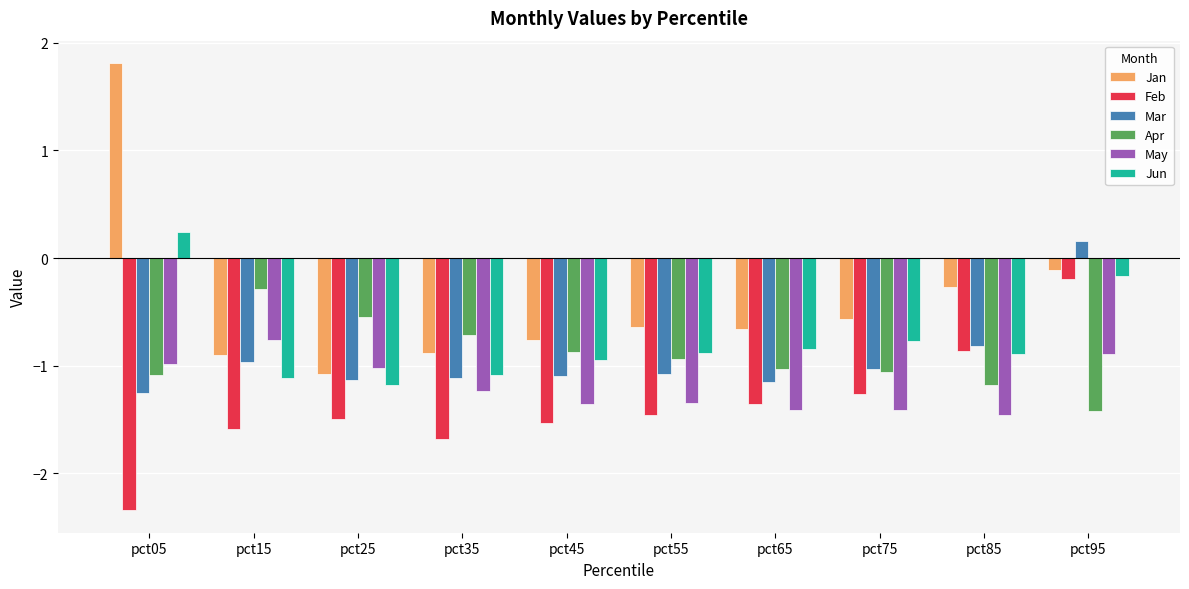

What value does the Feb series have at pct05?

-2.3